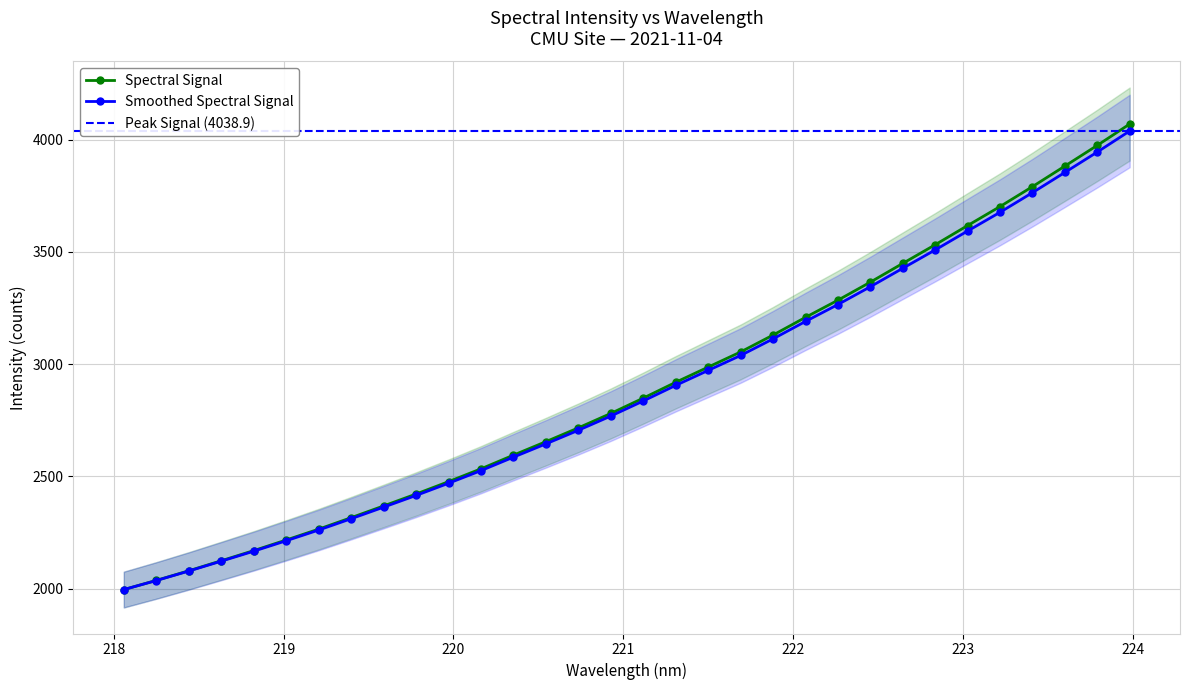

How many values are below 2836?

16